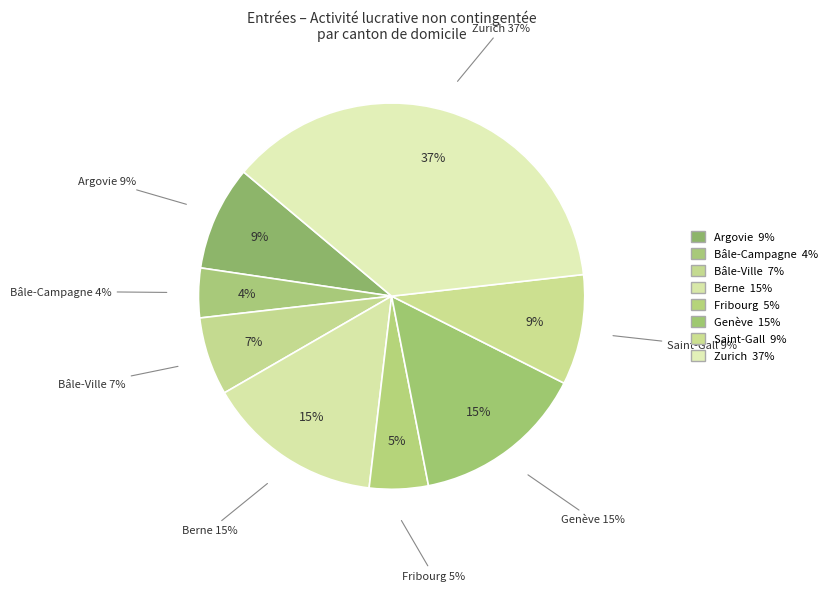

How many slices are in this pie chart?

8